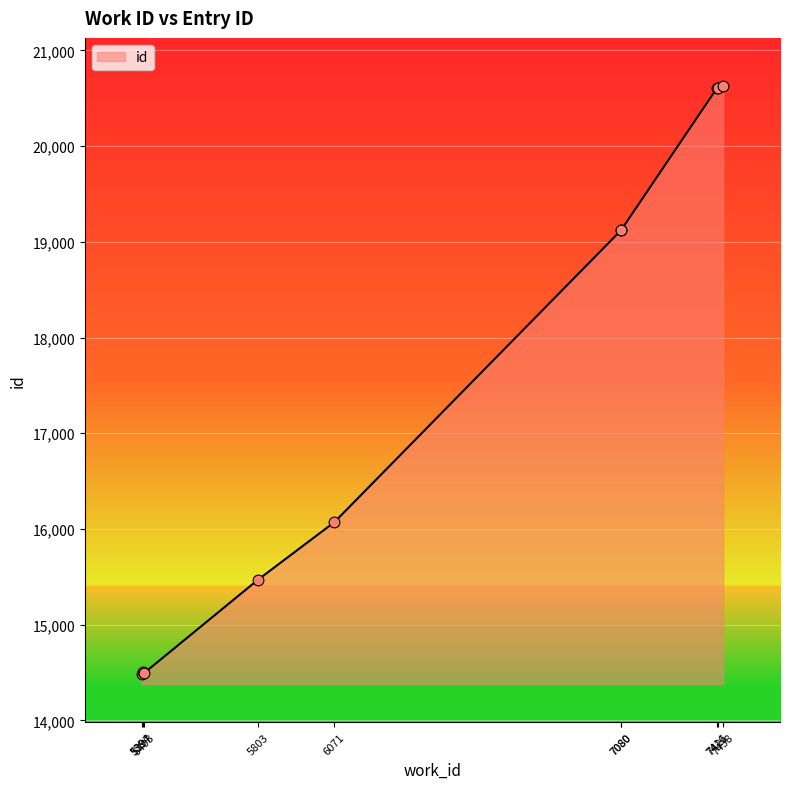

What is the change in value from 5394 to 7421?

+6129